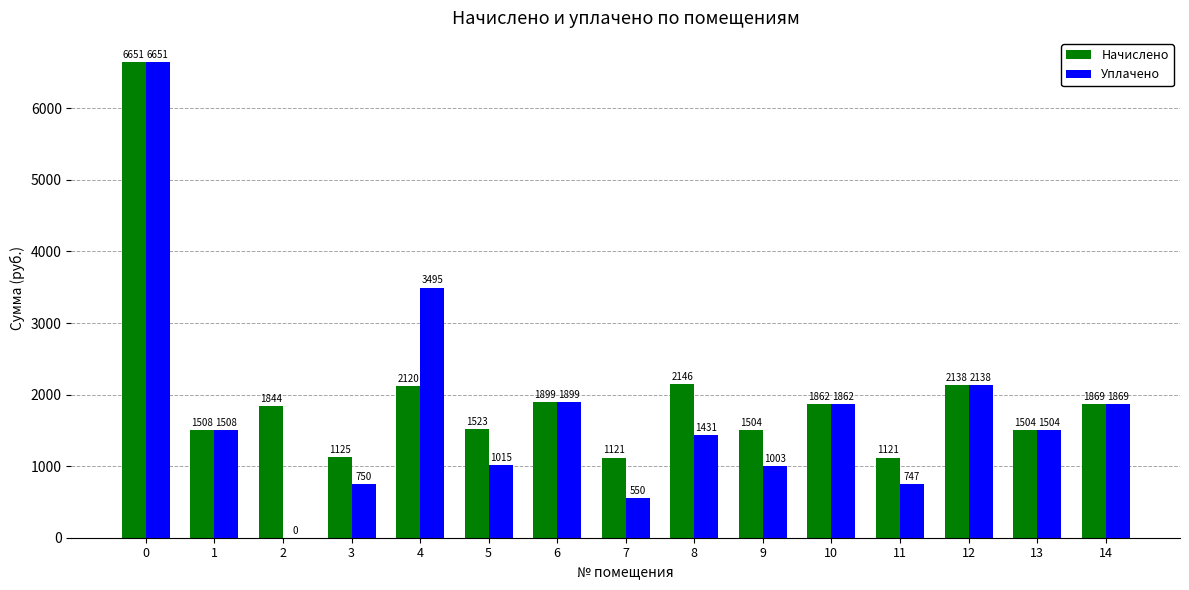

Which series has the largest total across all categories?

Начислено